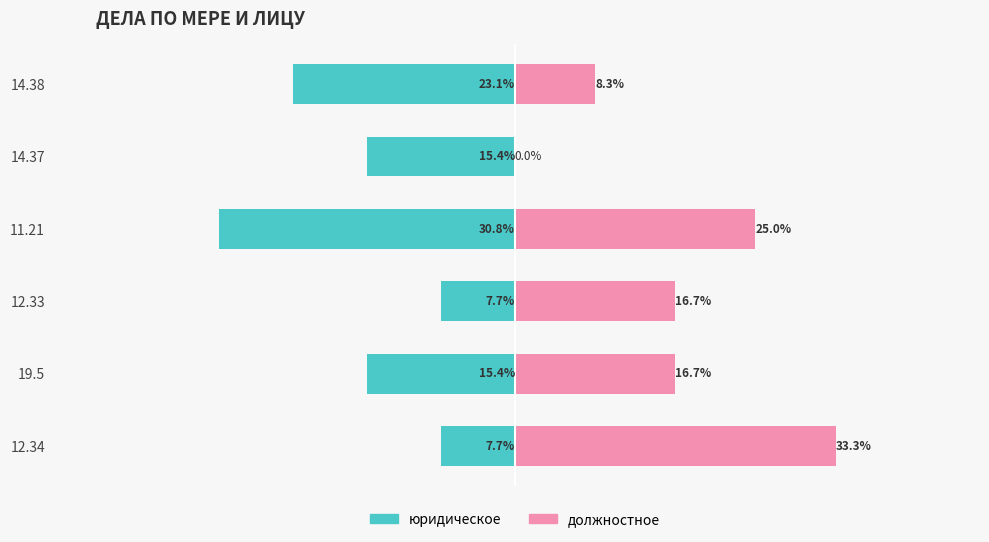

Reading left to right, what are all the values shown in this chart?

юридическое: -7.7	-15.4	-7.7	-30.8	-15.4	-23.1
должностное: 33.3	16.7	16.7	25.0	0.0	8.3